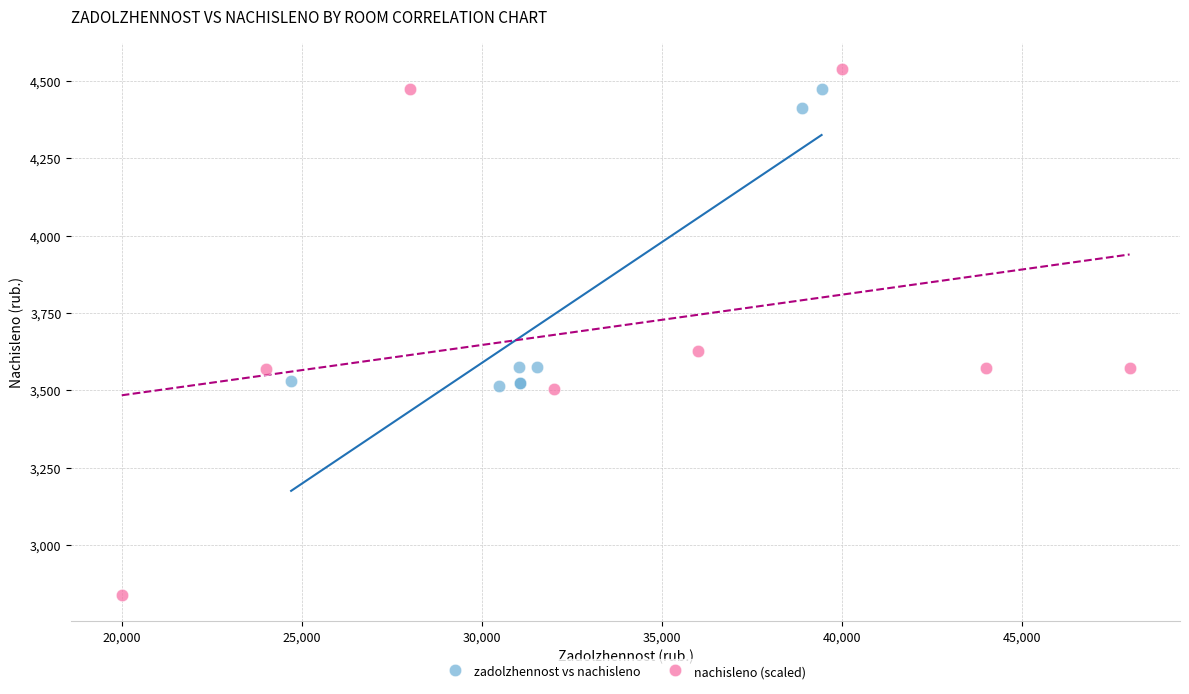

What are all the series names shown in the legend?

zadolzhennost vs nachisleno, nachisleno (scaled)